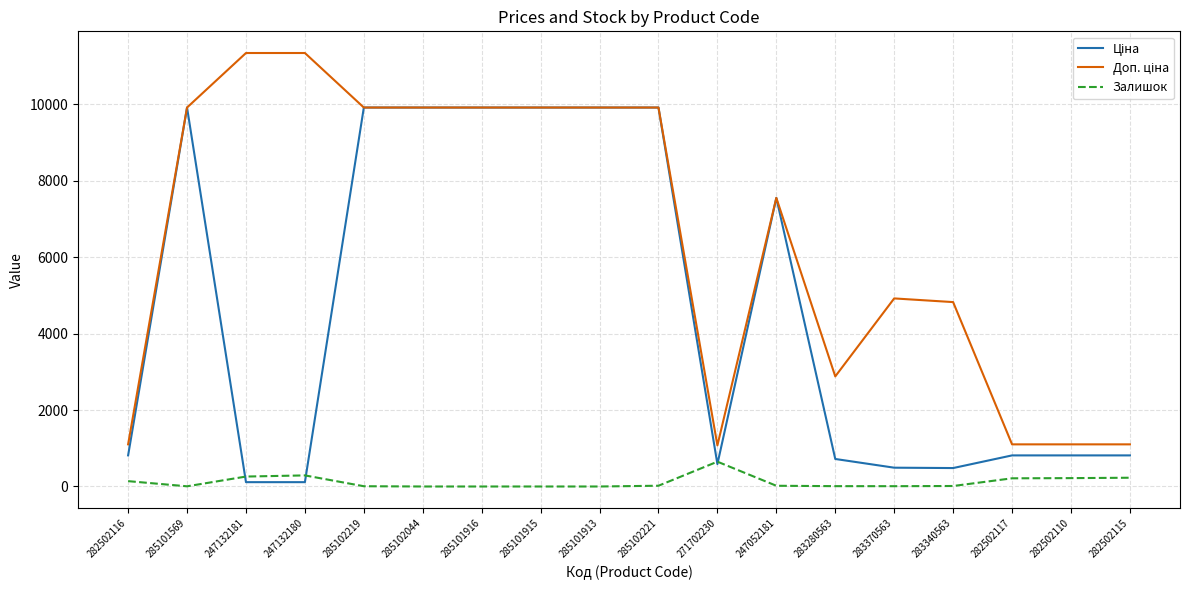

What is the difference between the highest and lowest values at 285101913?

9908.5